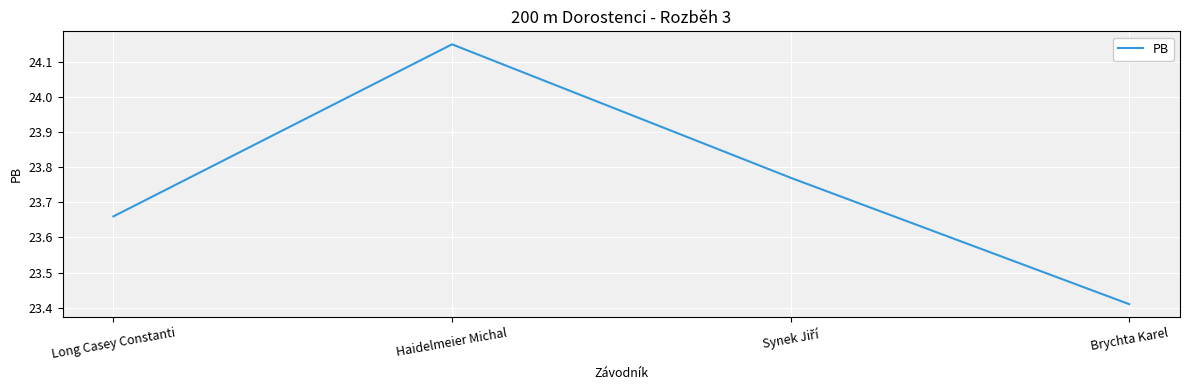

Is it true that the value at Haidelmeier Michal is 39.5?

False